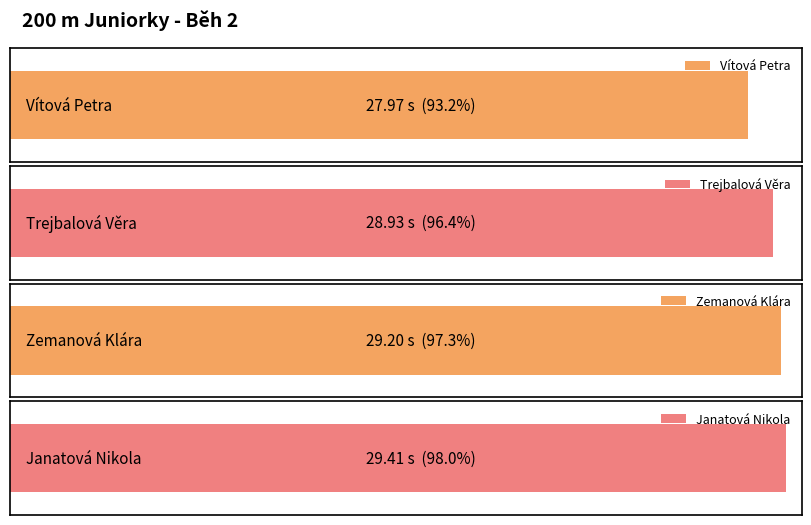

What is the label of the 3rd bar from the left?

Zemanová Klára